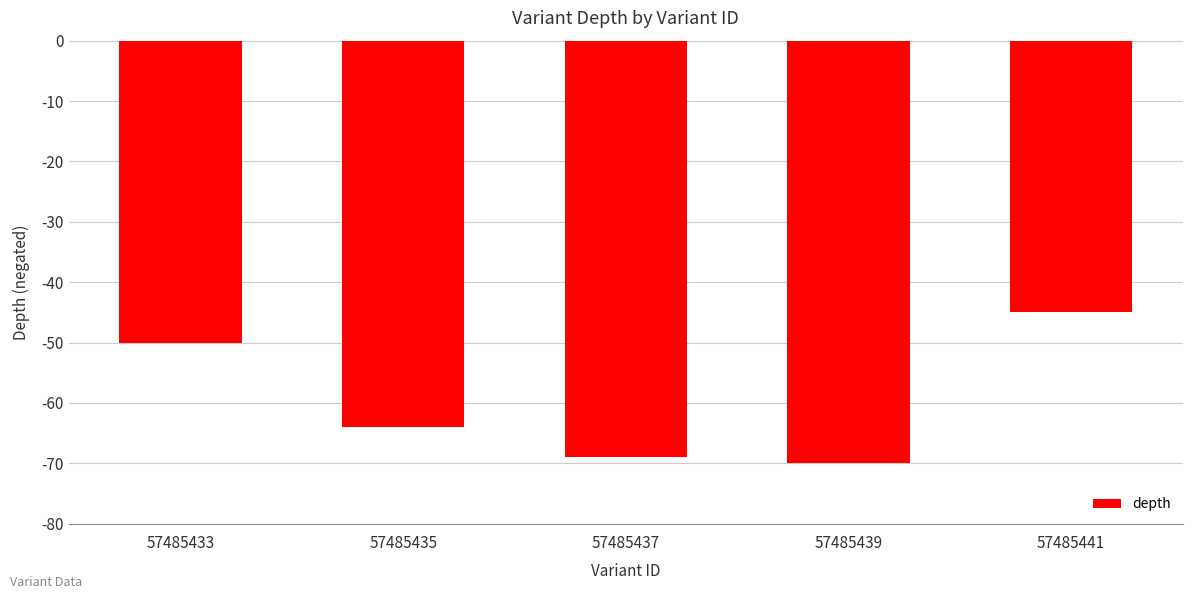

Reading left to right, extract all data points from this chart.

-50	-64	-69	-70	-45